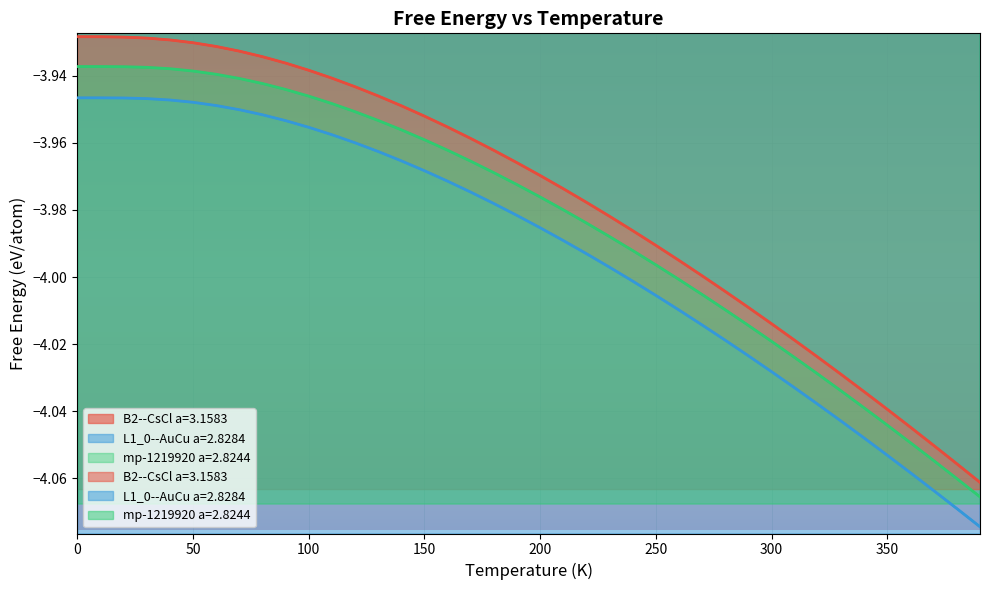

What is the value of the B2--CsCl a=3.1583 point at the 26th from the left?

-4.0